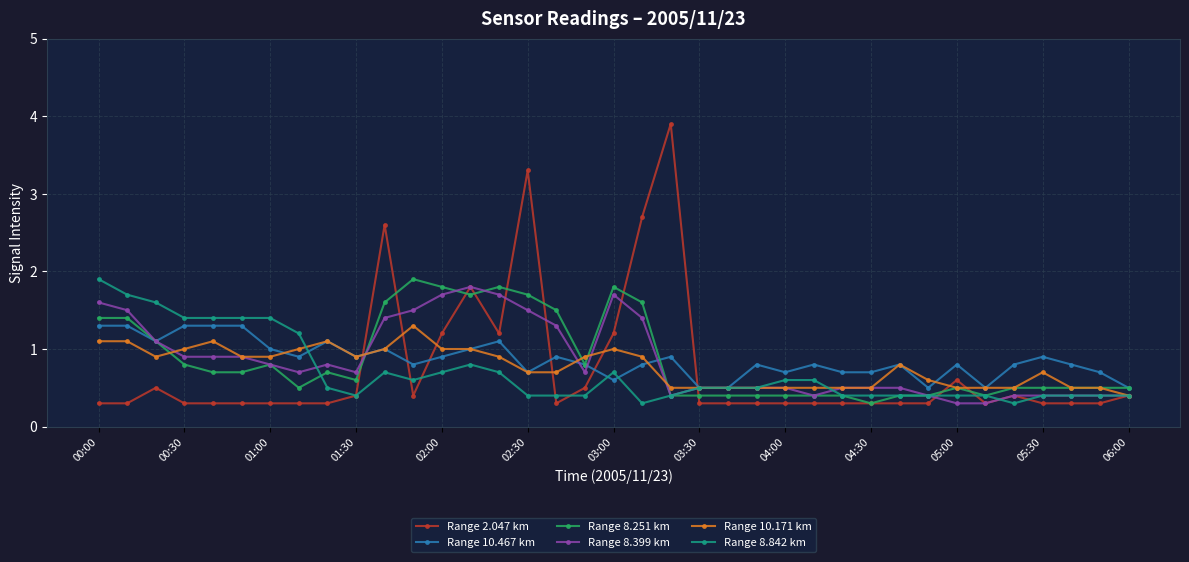

Which series has the largest range (max minus min)?

Range 2.047 km